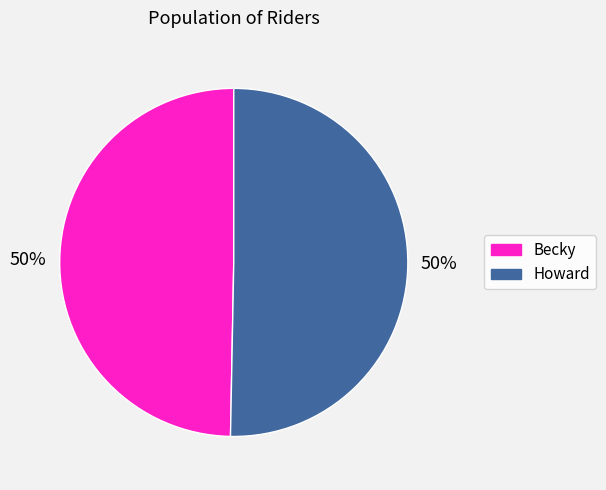

To the nearest percent, what is the combined percentage of Becky and Howard?

100%